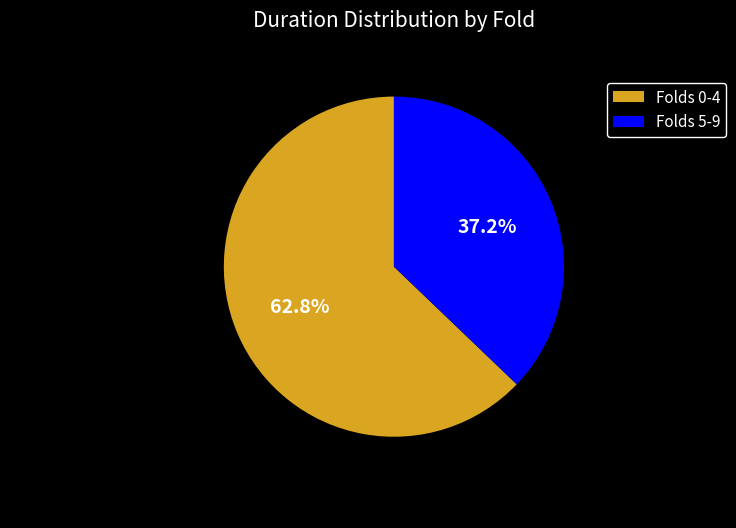

The 5 slice represents 1% of the pie. True or false?

False